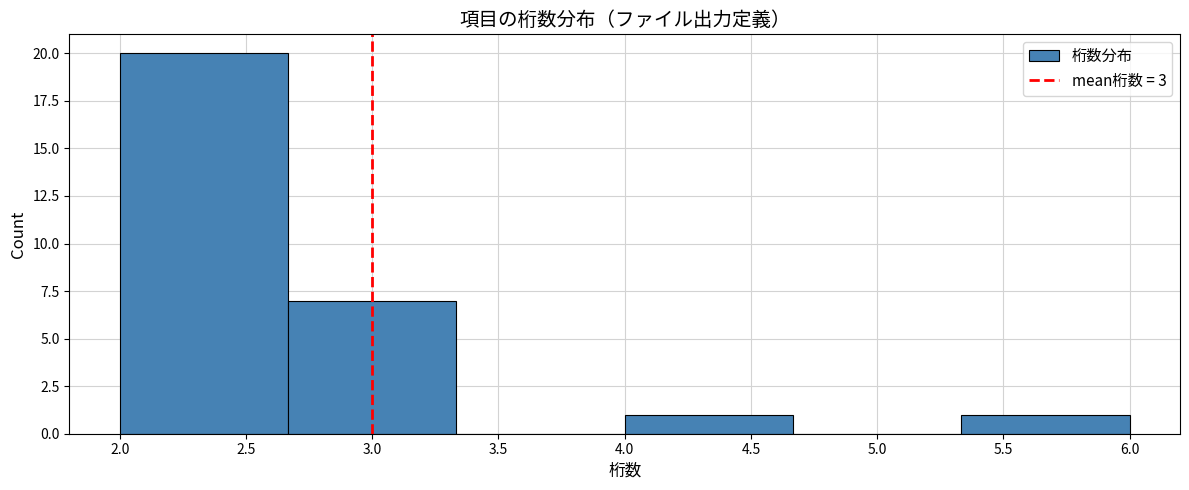

Reading left to right, transcribe this chart: for each bar, give the range it covers on the x-axis and its height. Neither the bar edges nor the heights are printed on the chart, so give them approximately, as read against the axes.

2.00 to 2.65: 20
2.65 to 3.35: 7
3.35 to 4.00: 0
4.00 to 4.65: 1
4.65 to 5.35: 0
5.35 to 6.00: 1